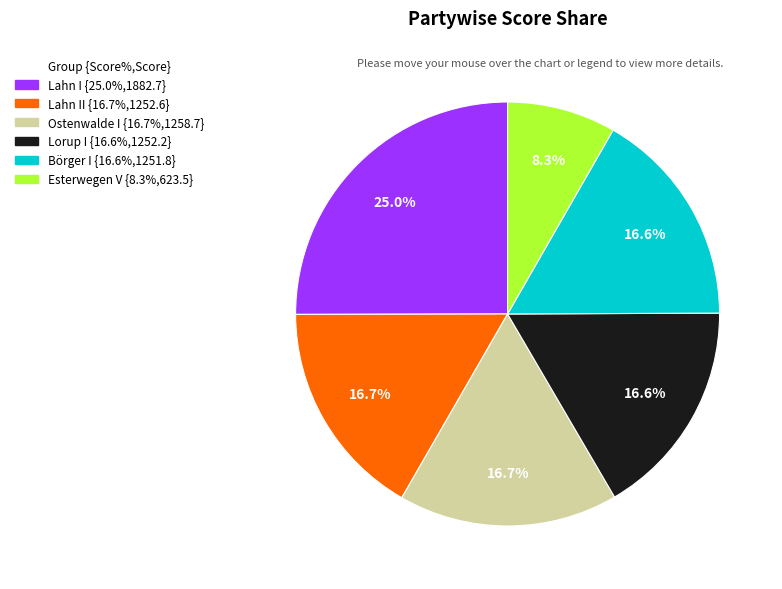

How many slices are in this pie chart?

6